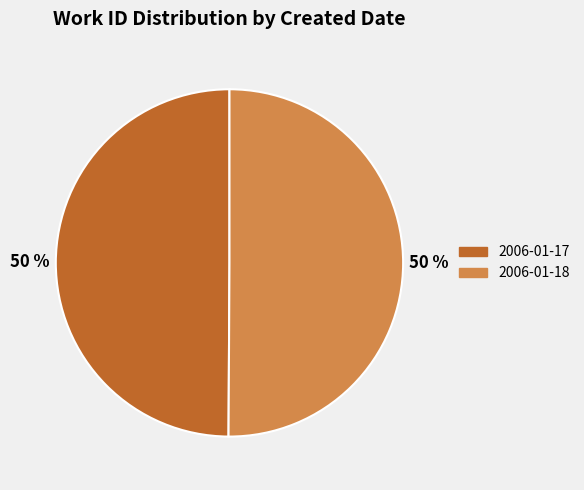

The 2006-01-18 slice represents 50% of the pie. True or false?

True